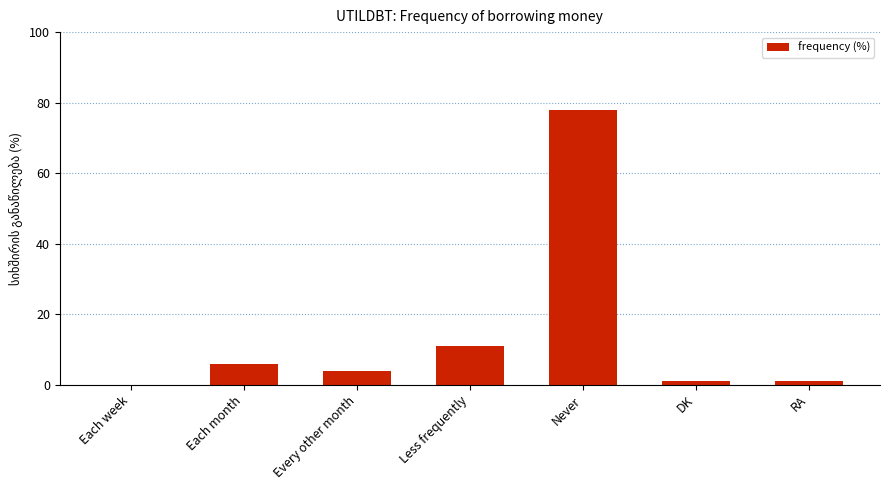

What is the change in value from Never to RA?

-77